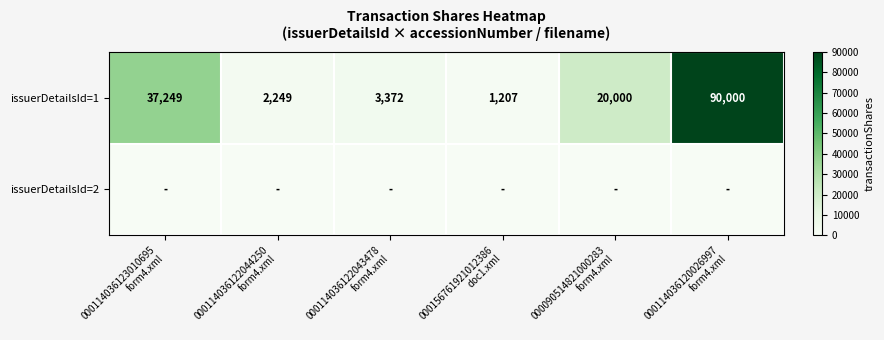

At how many categories does at least one series exceed 3983?

3